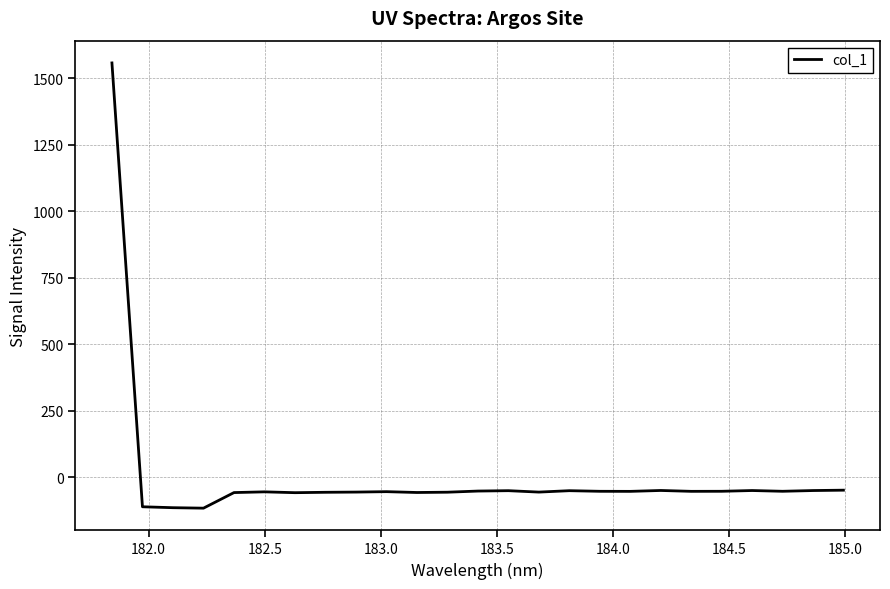

What is the greatest value displayed?

1557.1